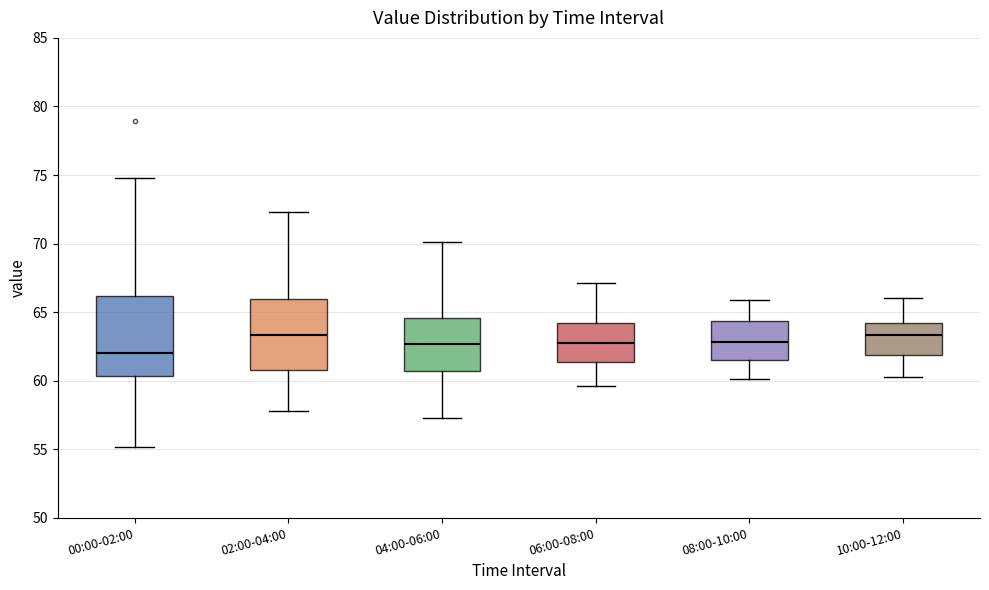

Comparing the boxes themselves (not the whiskers), which one is the tallest?

00:00-02:00